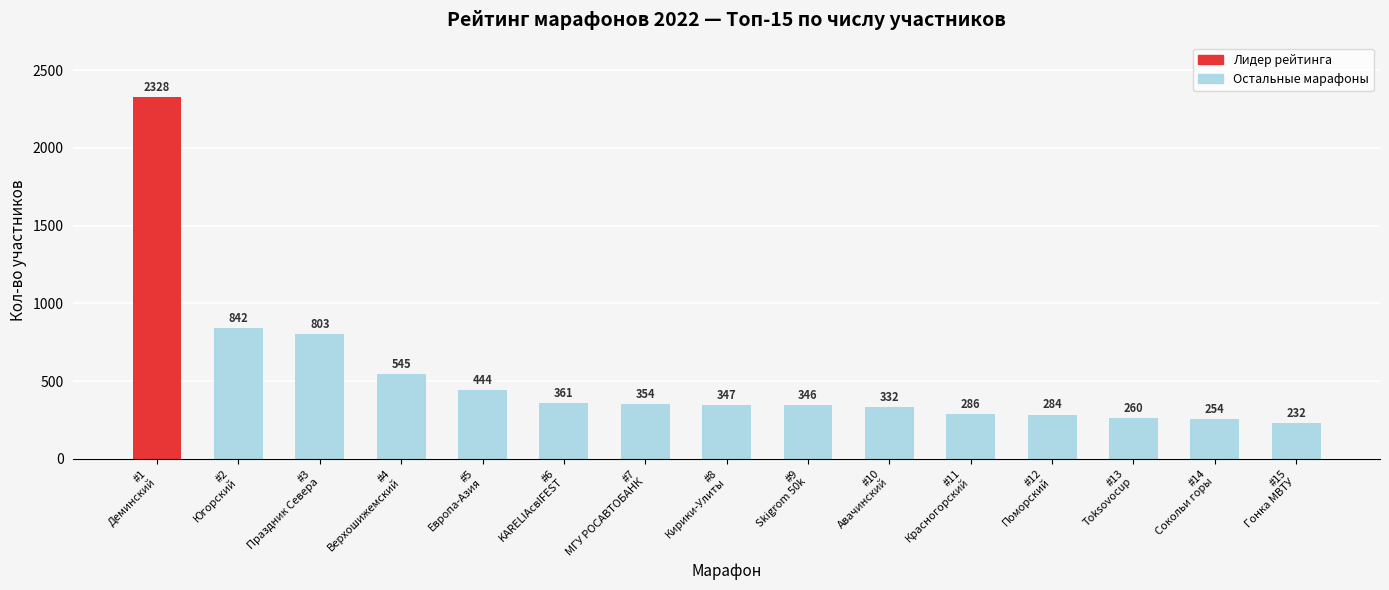

What is the greatest value displayed?

2328